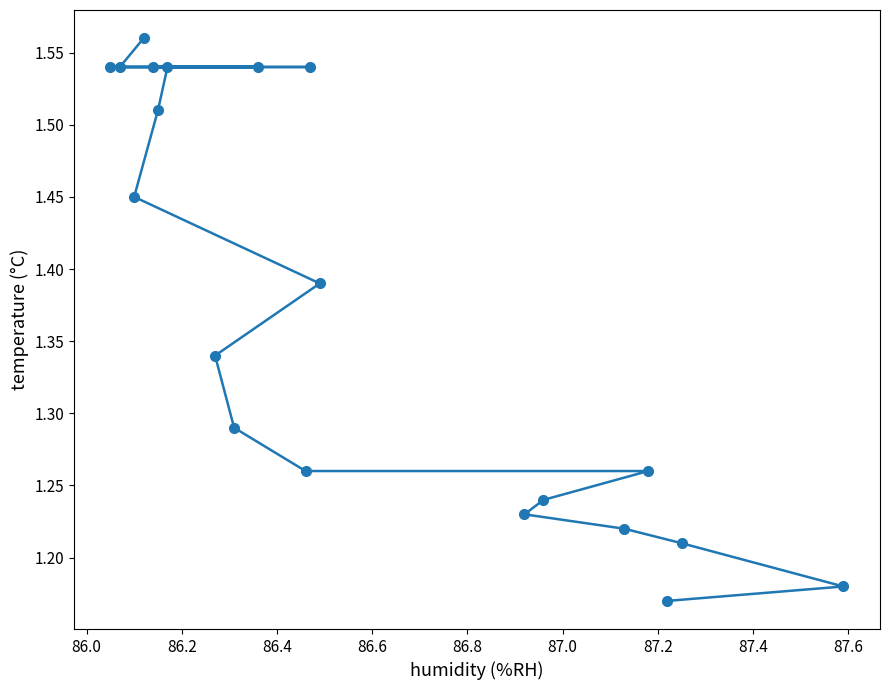

Count the number of categories in the chart.

20